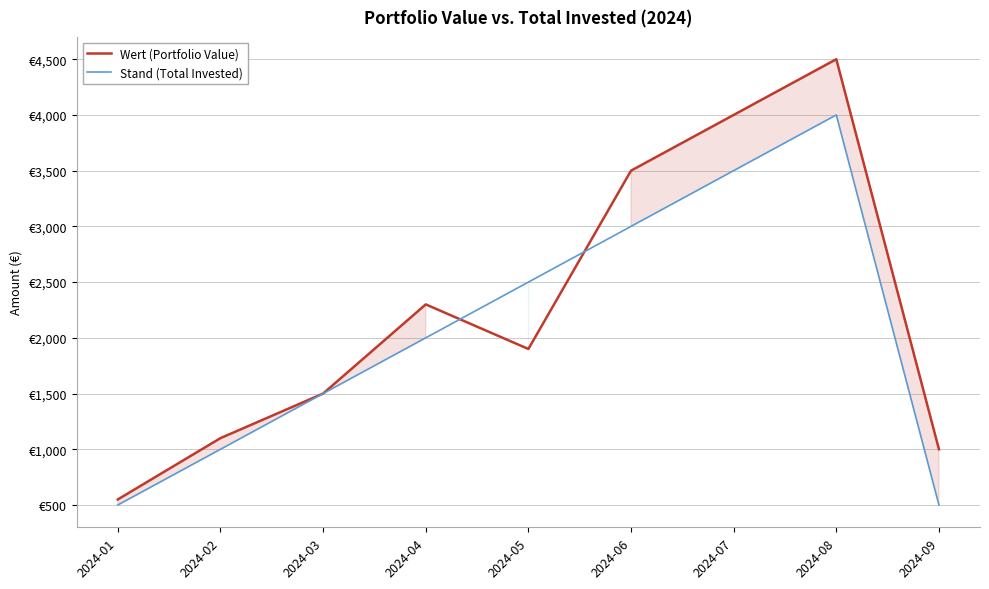

After their last crossing, which series has the higher values: Wert (Portfolio Value) or Stand (Total Invested)?

Wert (Portfolio Value)